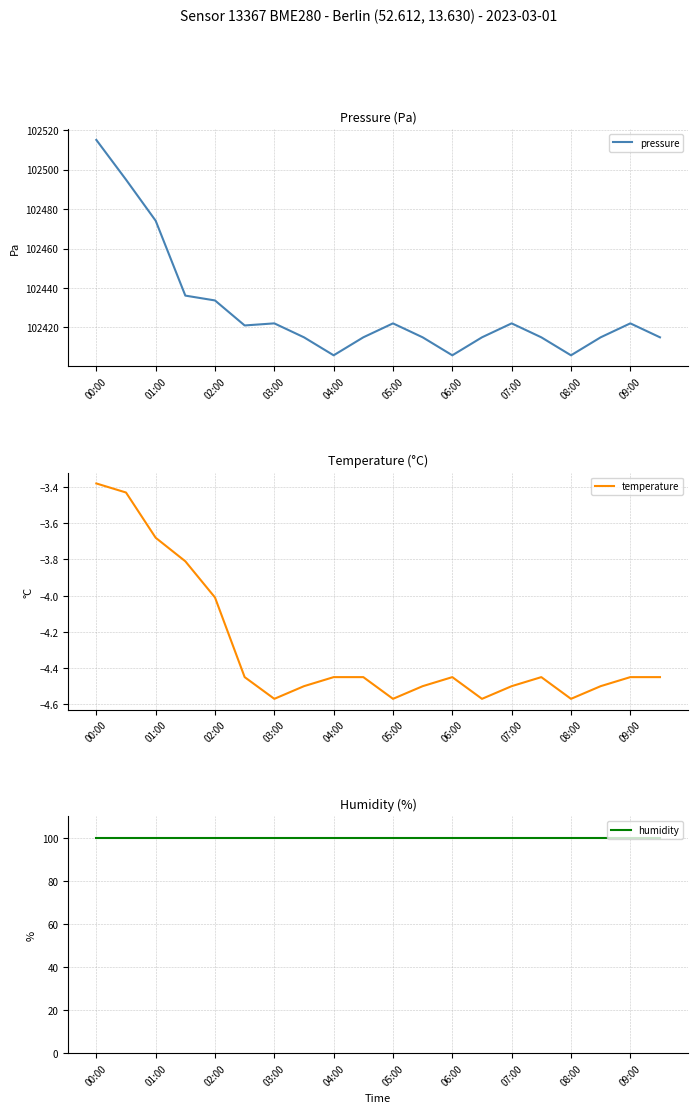

The pressure series shows 102422.1 at 05:00. True or false?

True